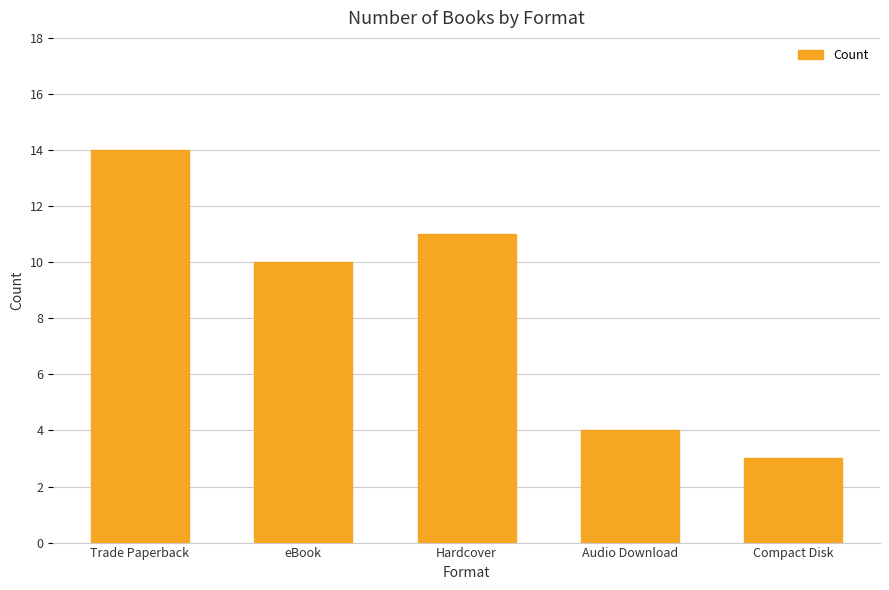

The value at Hardcover is 11. True or false?

True